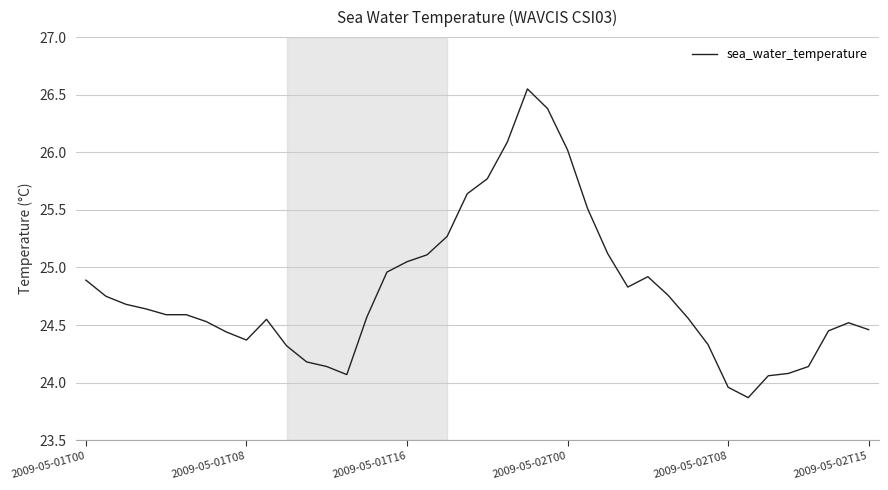

What is the smallest value displayed?

23.9